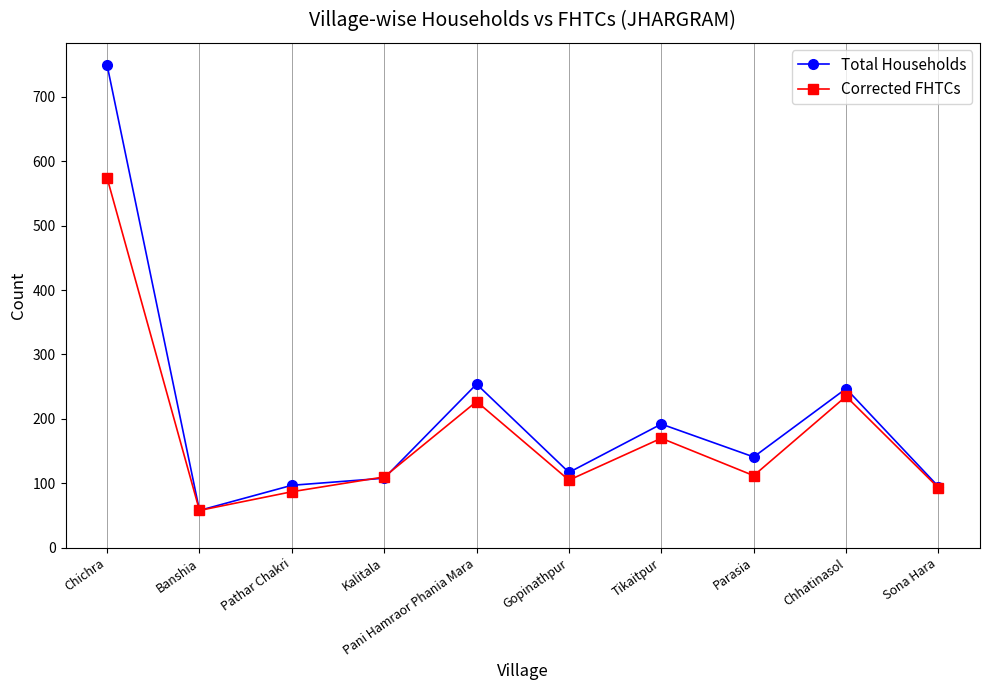

What are all the series names shown in the legend?

Total Households, Corrected FHTCs